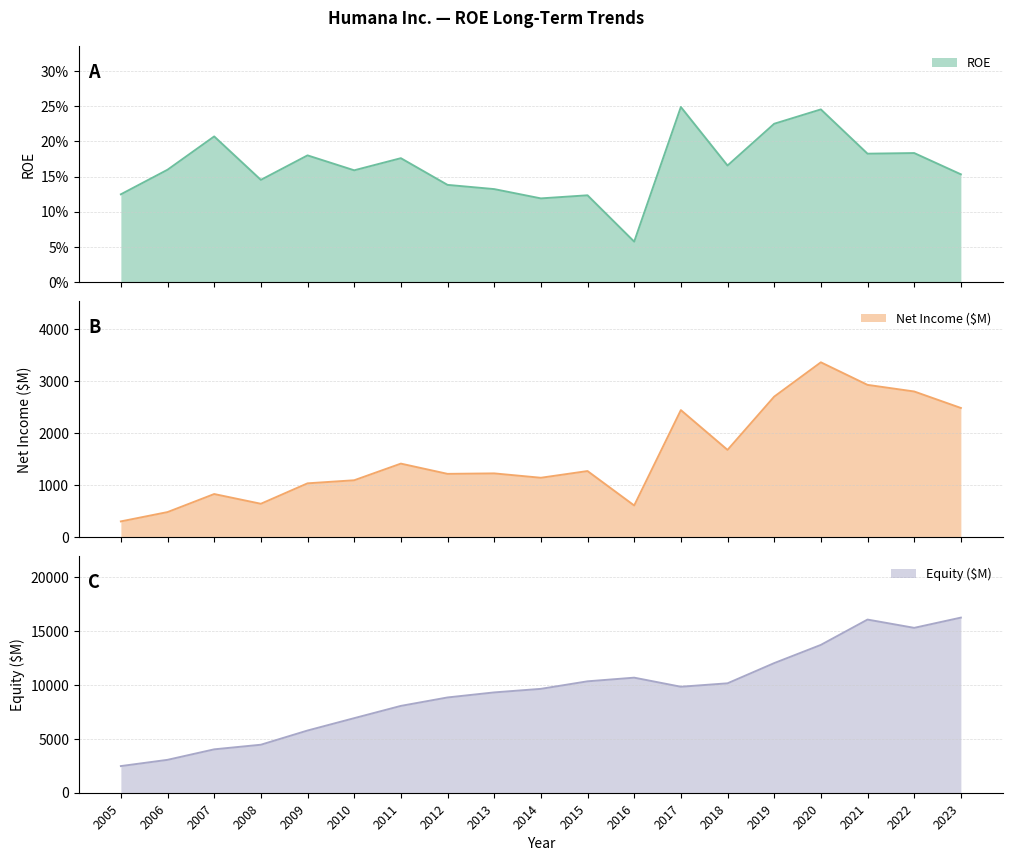

Which series has the largest total across all categories?

Equity ($M)